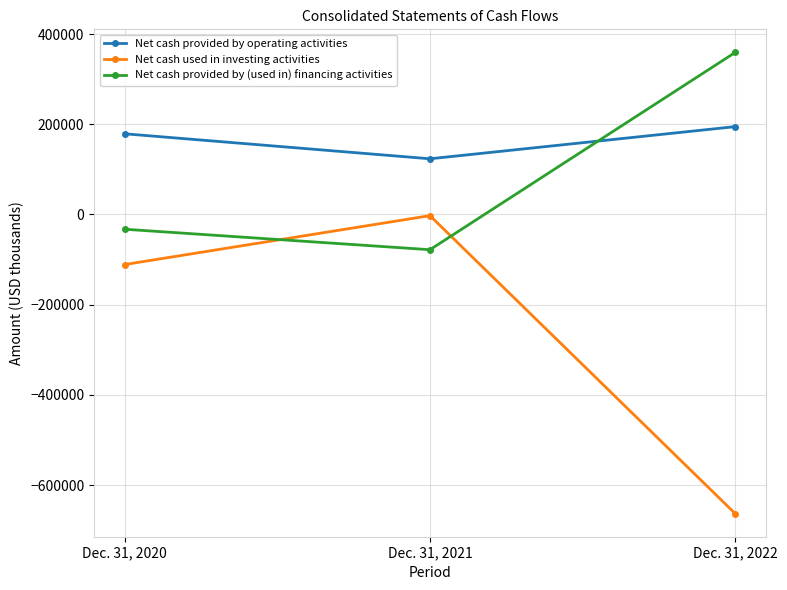

Rank the series by their average value, from lowest to highest.

Net cash used in investing activities, Net cash provided by (used in) financing activities, Net cash provided by operating activities